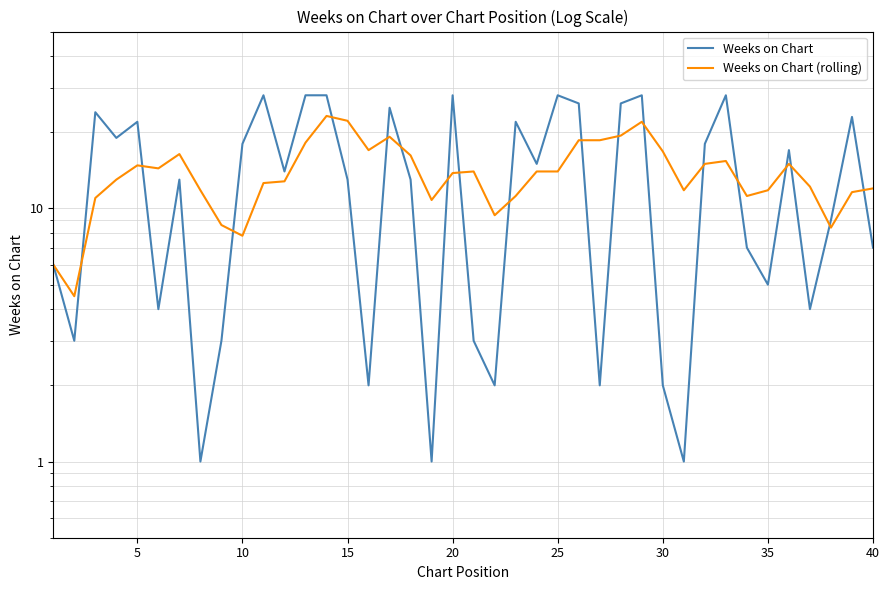

What is the difference between the maximum and minimum values in the Weeks on Chart (rolling) series?

18.7